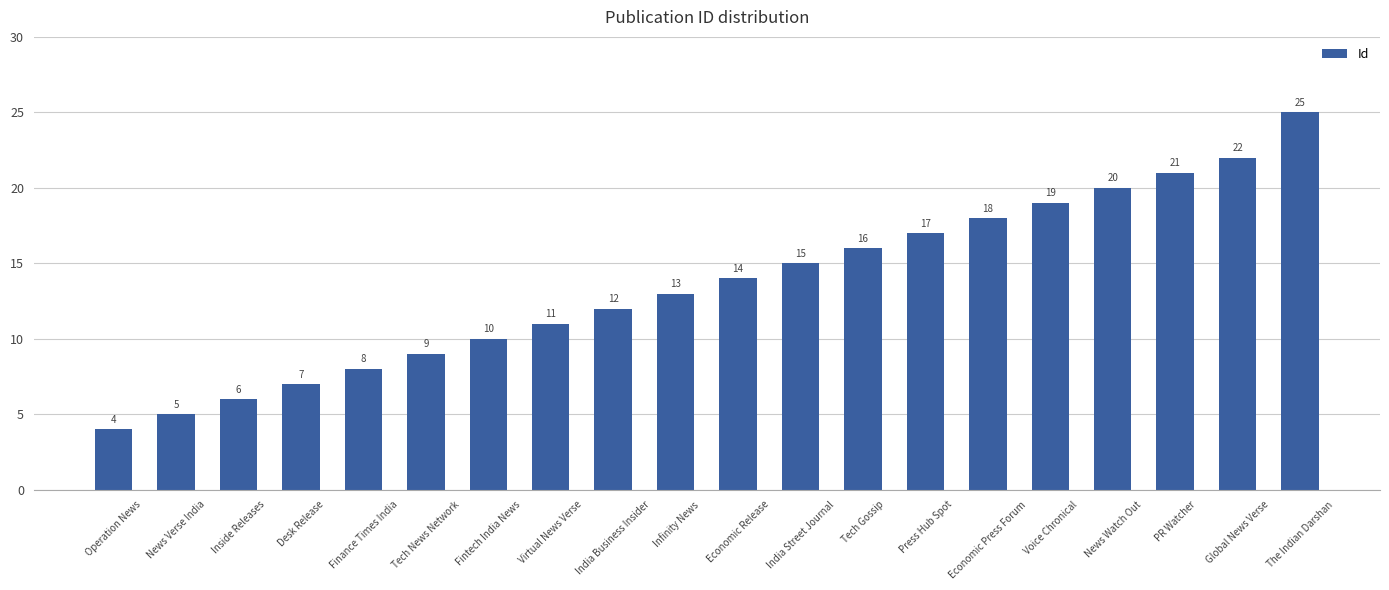

What is the smallest value displayed?

4